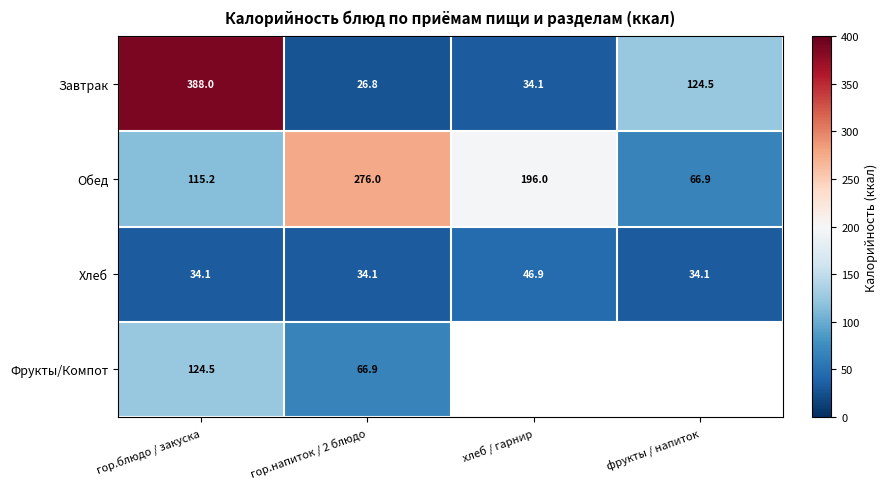

At гор.напиток / 2 блюдо, list the series in order from largest to smallest.

Обед, Фрукты/Компот, Хлеб, Завтрак